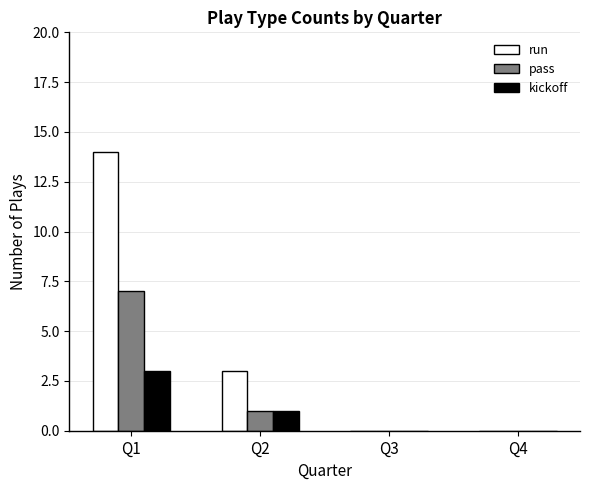

What are all the series names shown in the legend?

run, pass, kickoff